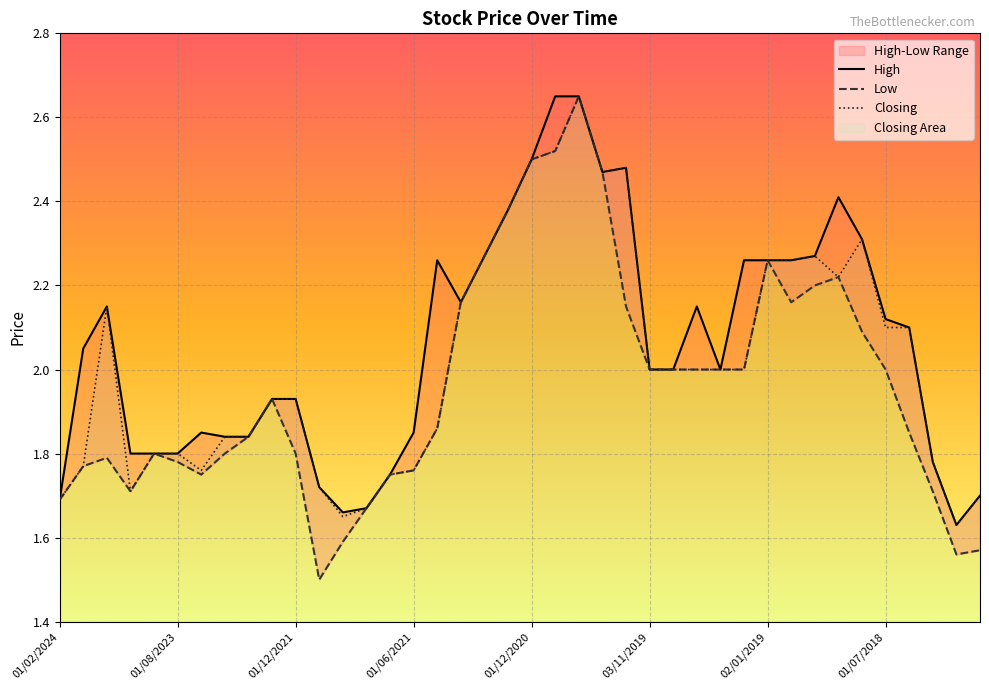

The Closing series shows 0.9 at 02/01/2019. True or false?

False